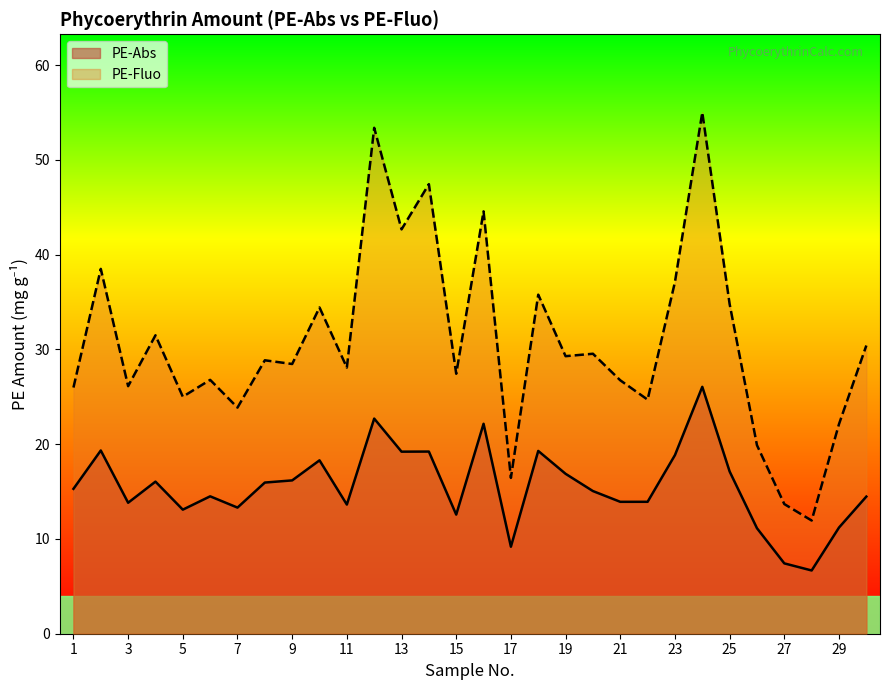

True or false: PE-Fluo has a value of 31.5 at 4.

True